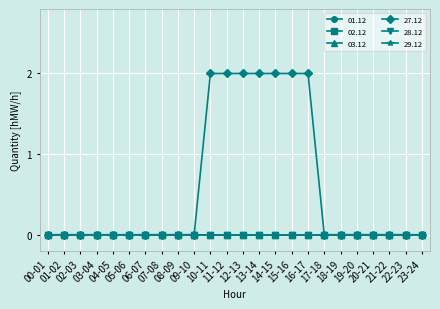

Which series has the widest spread of values?

27.12